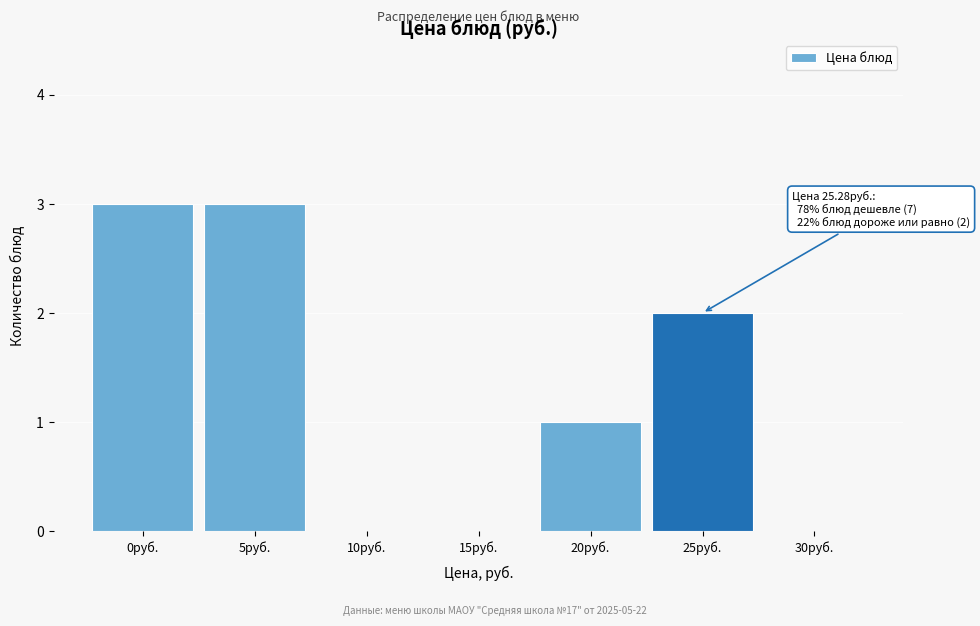

Reading left to right, list all the values displayed in this chart.

0руб.=3	5руб.=3	10руб.=0	15руб.=0	20руб.=1	25руб.=2	30руб.=0